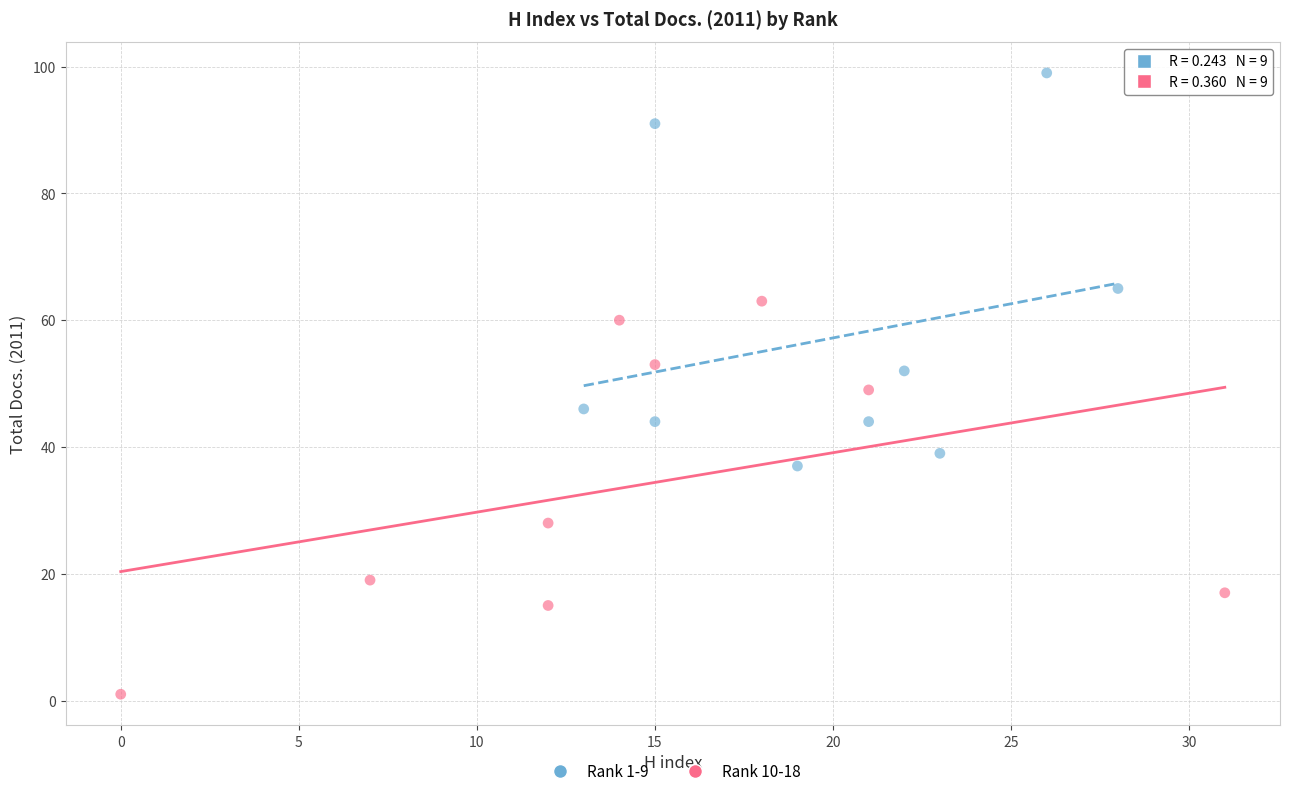

Which series contains the lowest Y value?

Rank 10-18